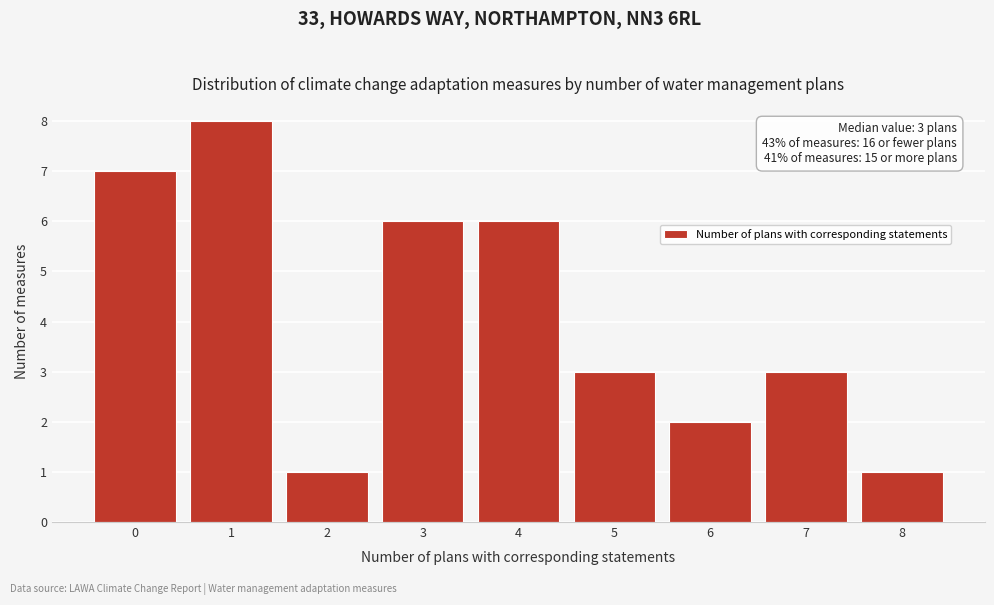

Reading right to left, extract all data points from this chart.

8=1	7=3	6=2	5=3	4=6	3=6	2=1	1=8	0=7